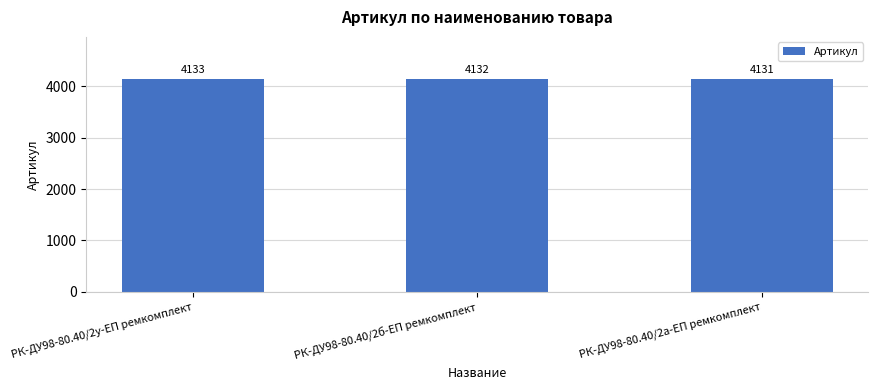

Rank the categories by value from lowest to highest.

РК-ДУ98-80.40/2а-ЕП ремкомплект, РК-ДУ98-80.40/2б-ЕП ремкомплект, РК-ДУ98-80.40/2у-ЕП ремкомплект